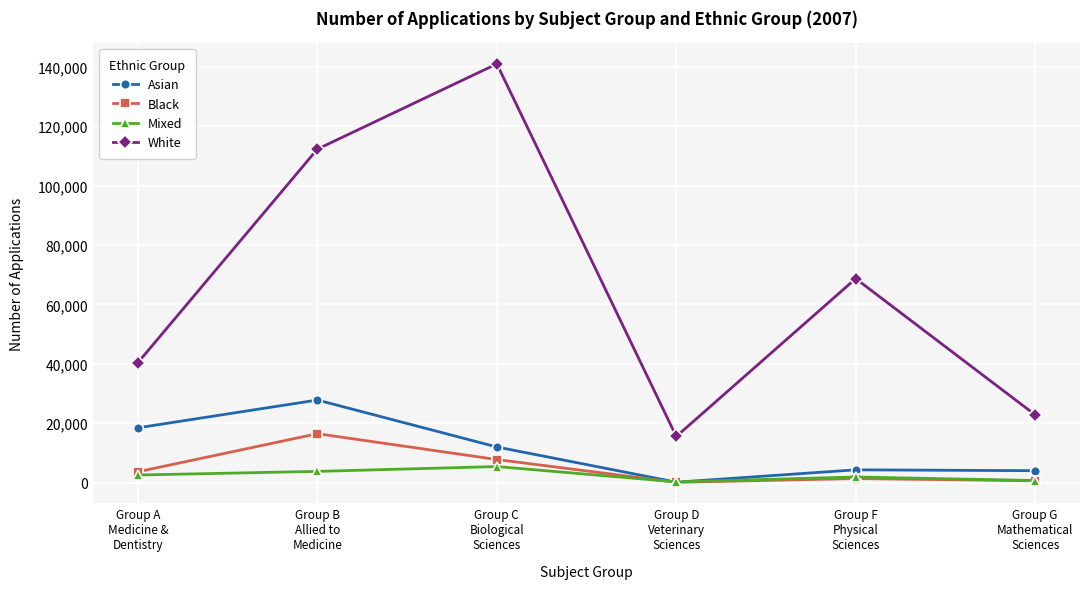

How many data points does each series have?

6